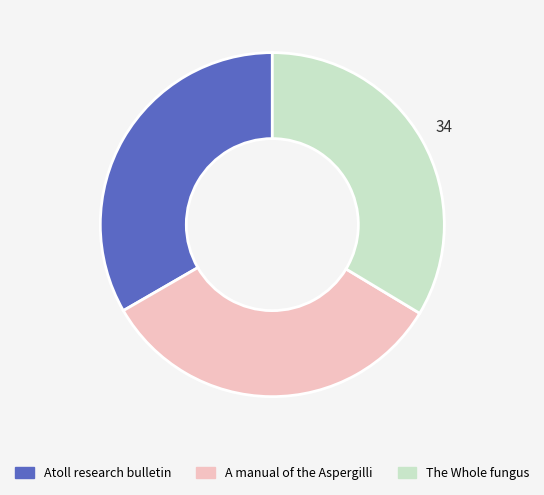

Do A manual of the Aspergilli and The Whole fungus together represent more than half of the pie?

Yes